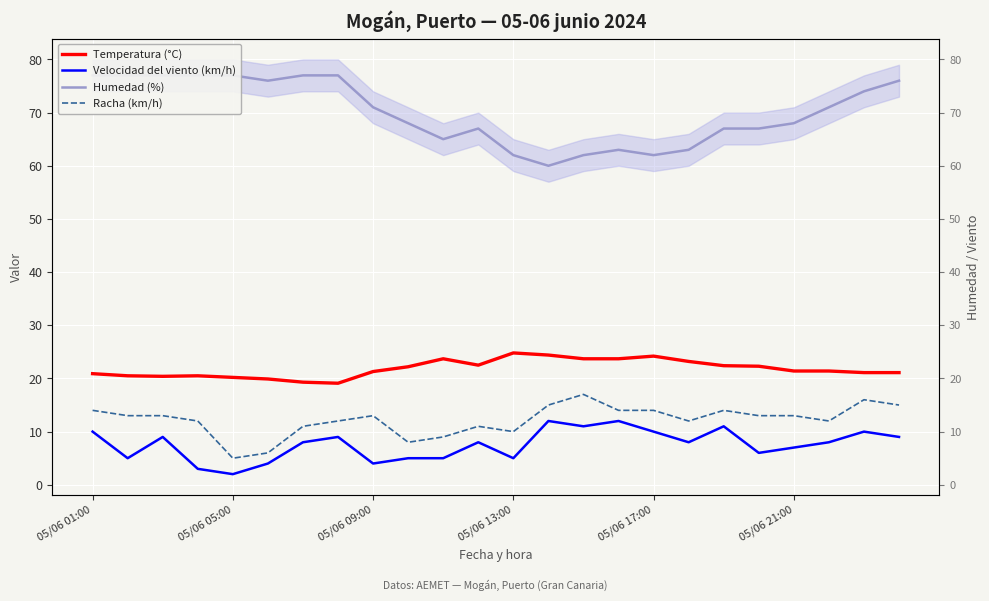

What is the greatest value displayed?

77.0